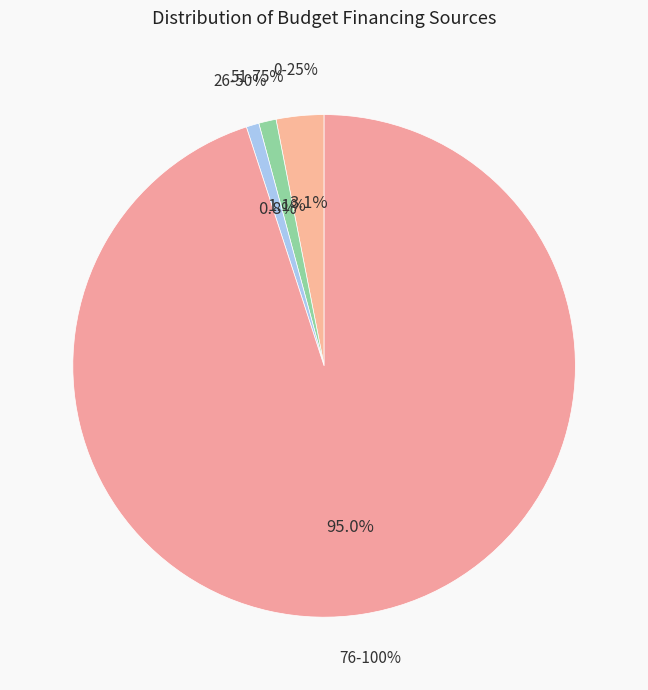

To the nearest percent, what is the difference between the largest and smallest slice percentages?

94%